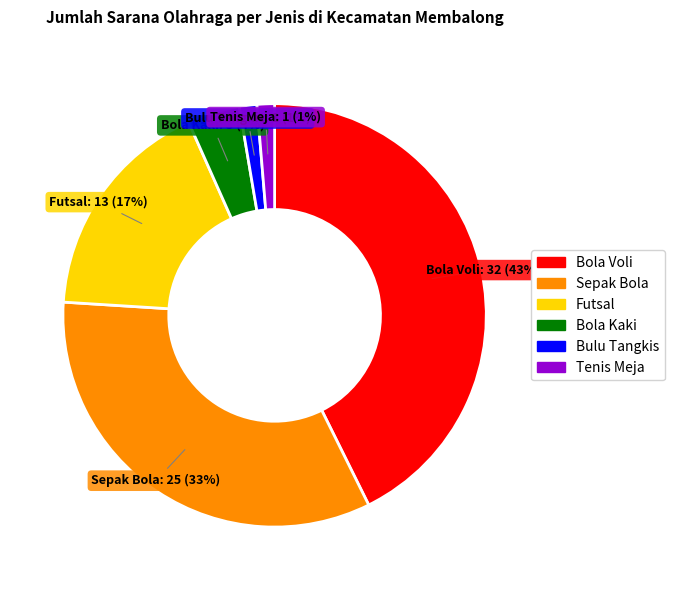

Which category has the biggest portion of the pie?

Bola Voli